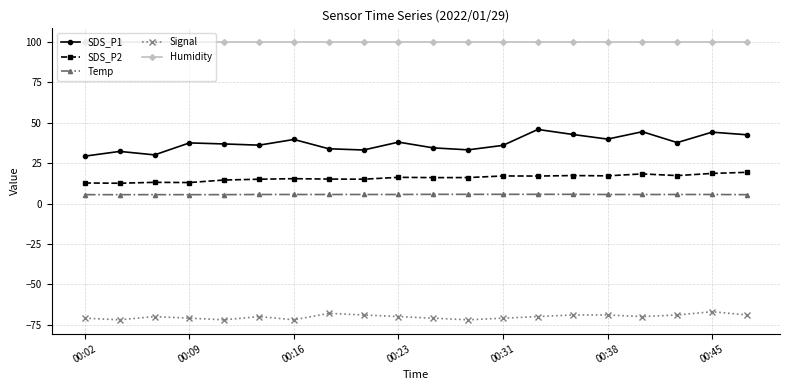

True or false: Temp and SDS_P1 intersect in this chart.

False